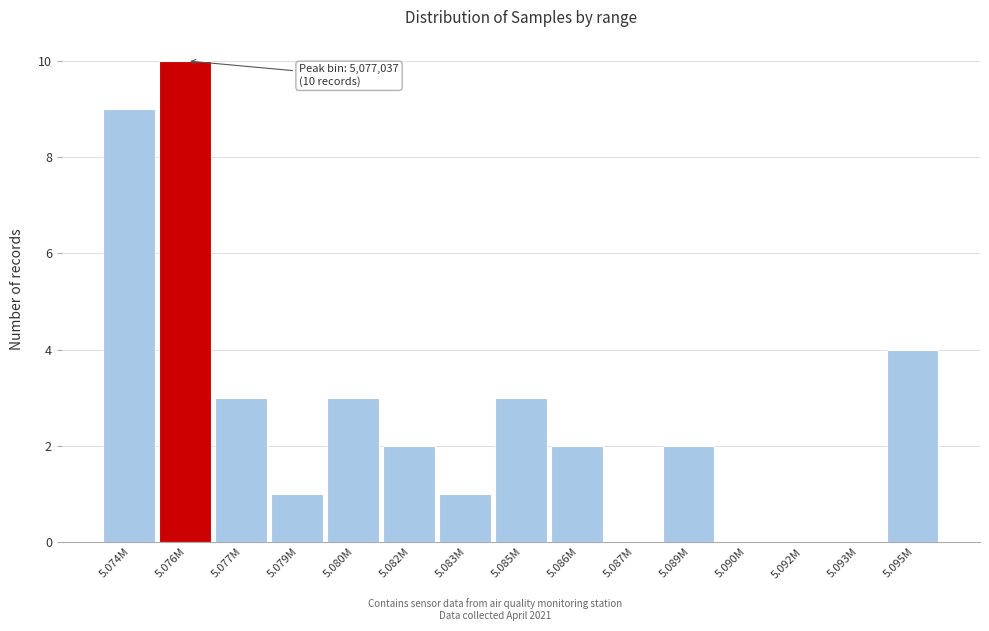

Reading right to left, list all the values displayed in this chart.

5.095M=4	5.093M=0	5.092M=0	5.090M=0	5.089M=2	5.087M=0	5.086M=2	5.085M=3	5.083M=1	5.082M=2	5.080M=3	5.079M=1	5.077M=3	5.076M=10	5.074M=9